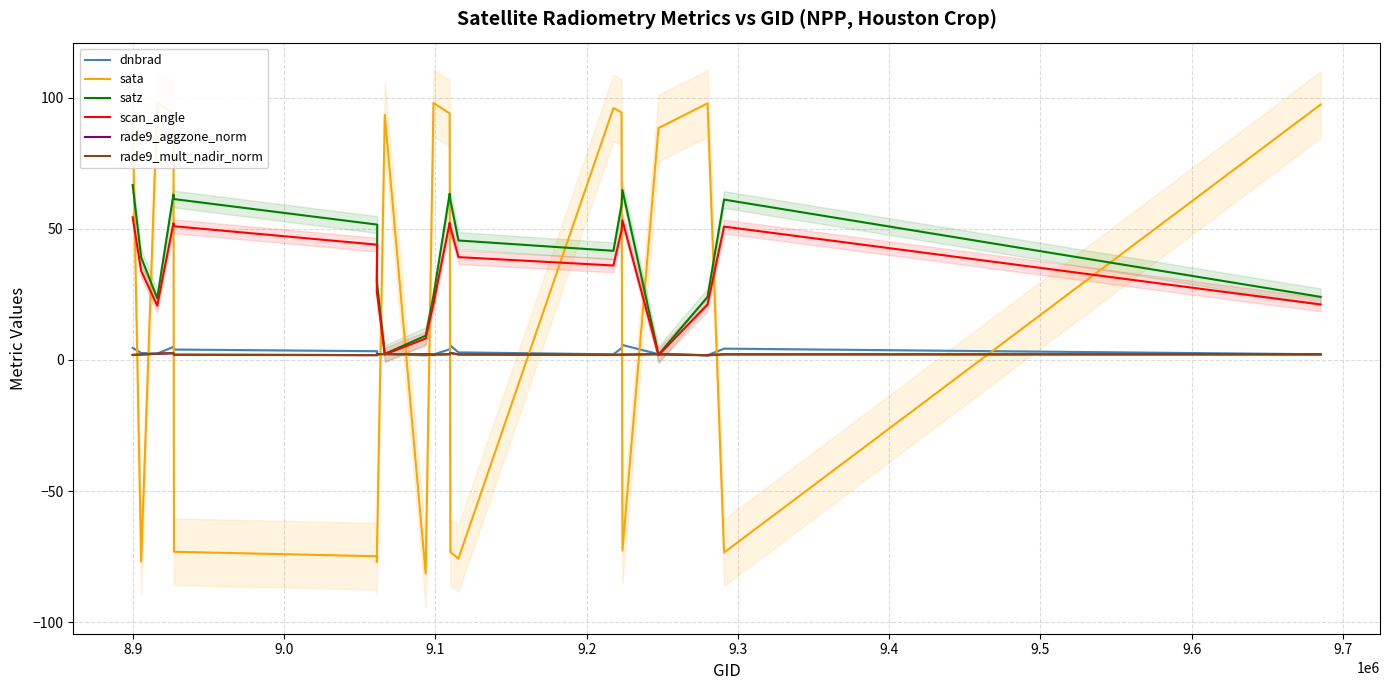

How many lines are shown in the chart?

6